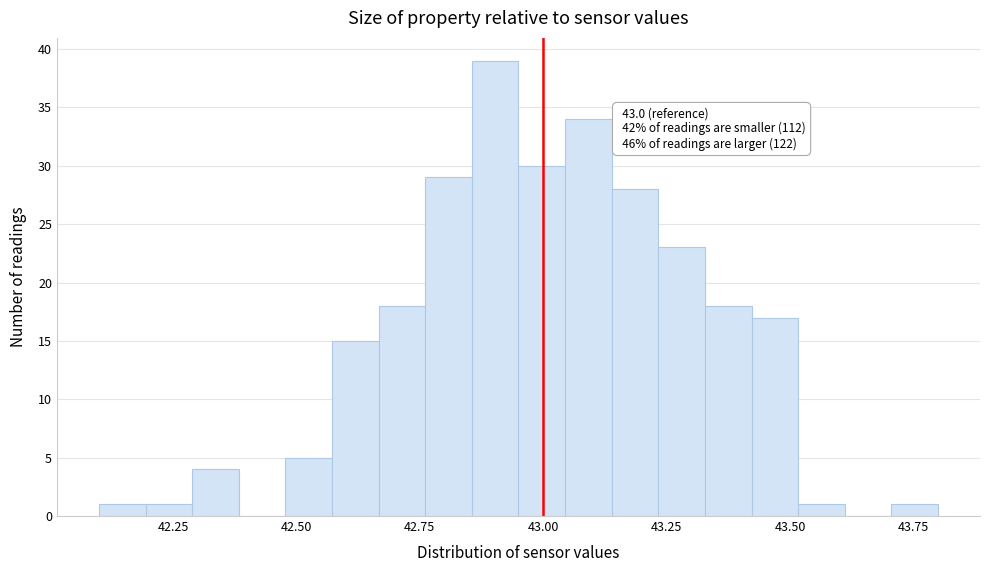

Around what value on the x-axis is the tallest bar? Give the approximate position of its centre, as read against the axis.

42.90